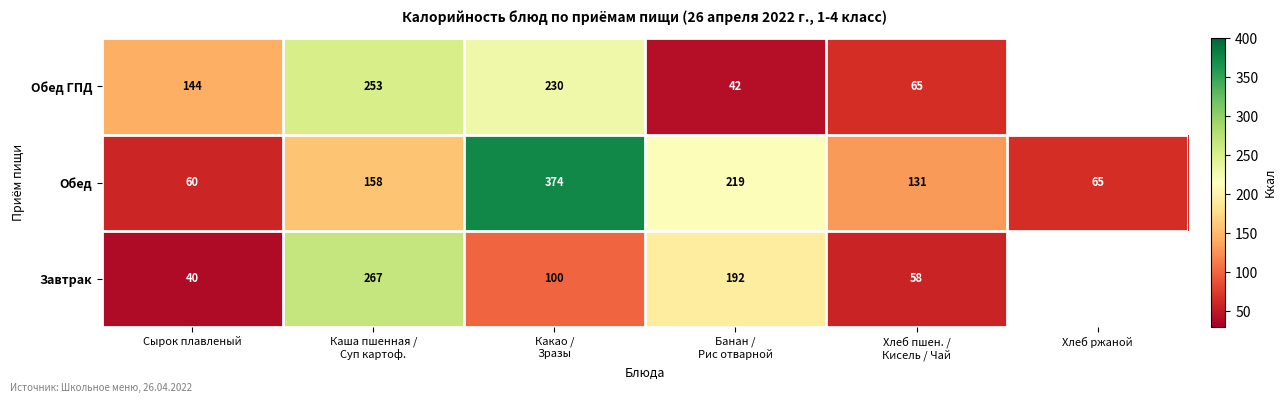

What is the lowest value of the Обед series?

60